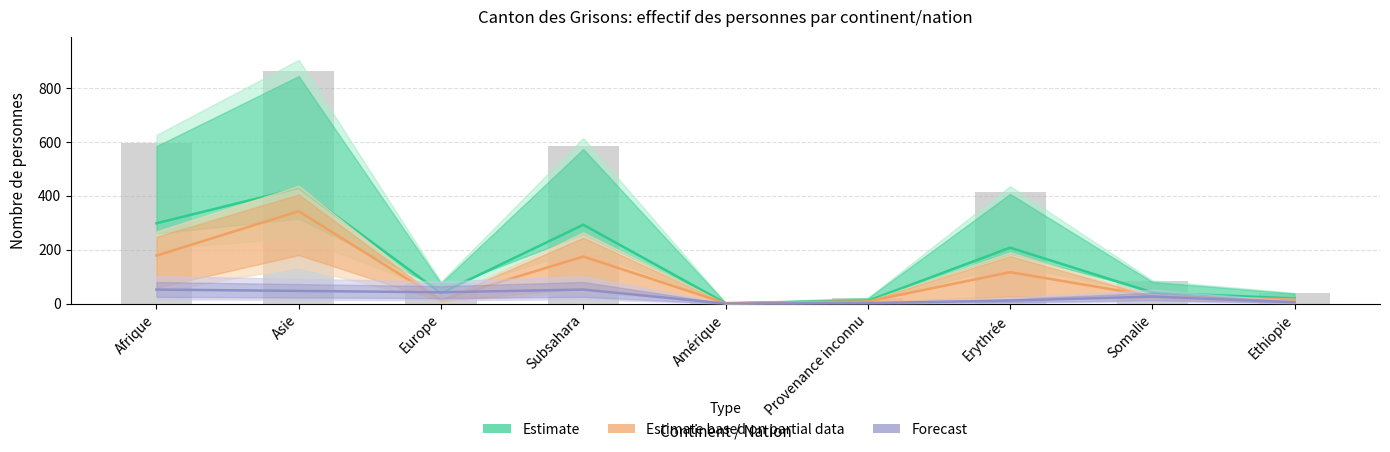

List the series in order of their overall mean, lowest first.

Forecast, Estimate based on partial data, Estimate